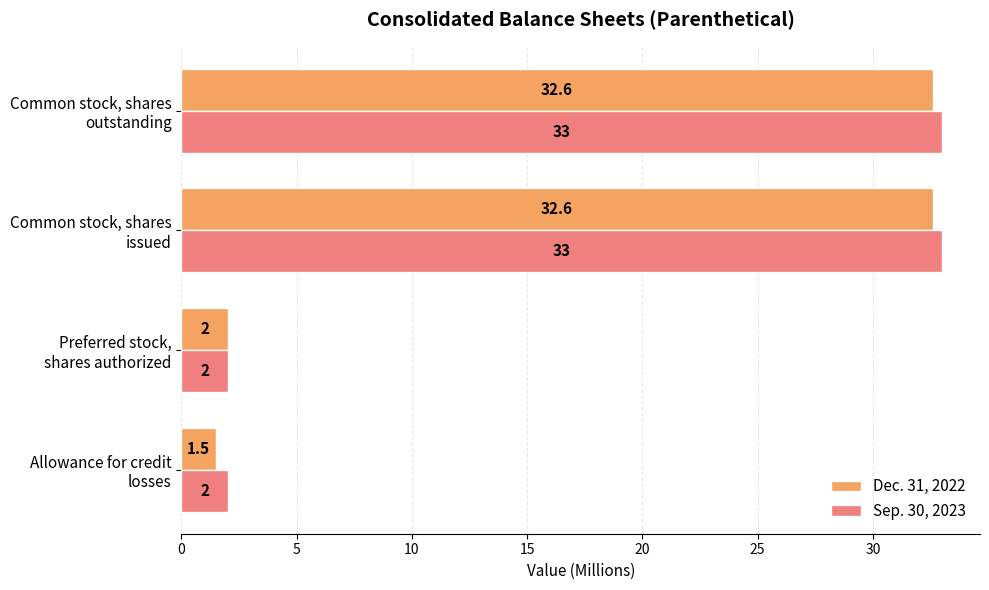

How many categories are shown in the chart?

4